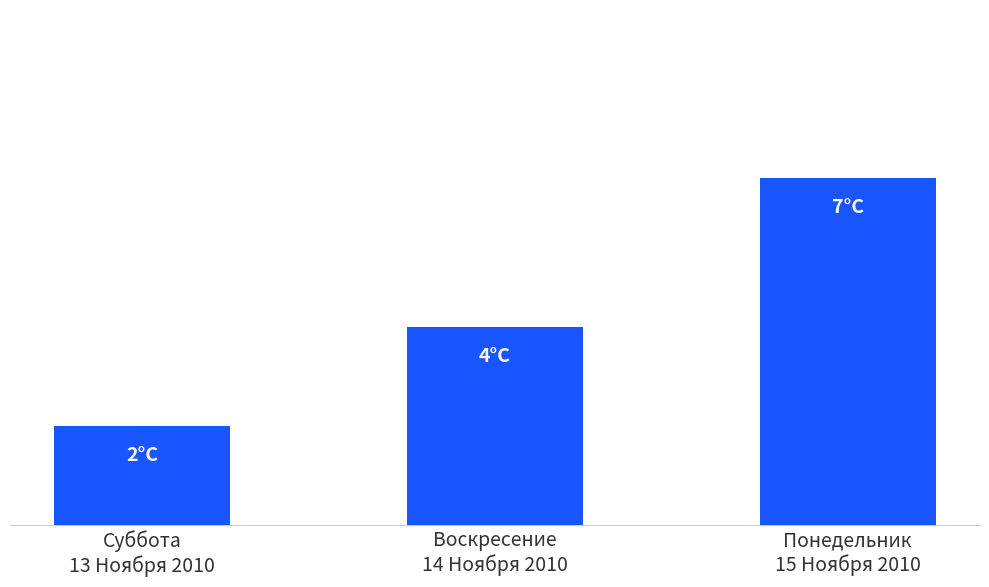

What is the value of the 3rd bar from the left?

7